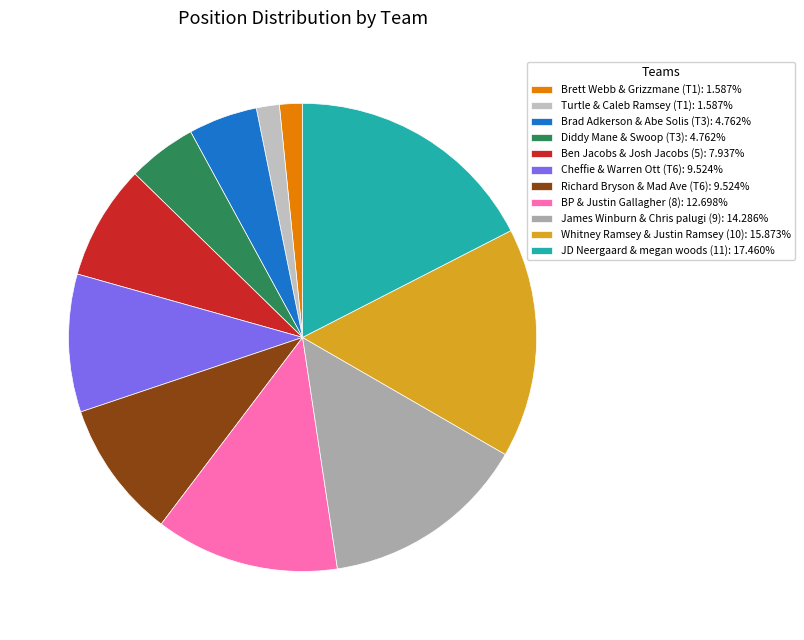

Which slice is the largest?

JD Neergaard & megan woods (11)